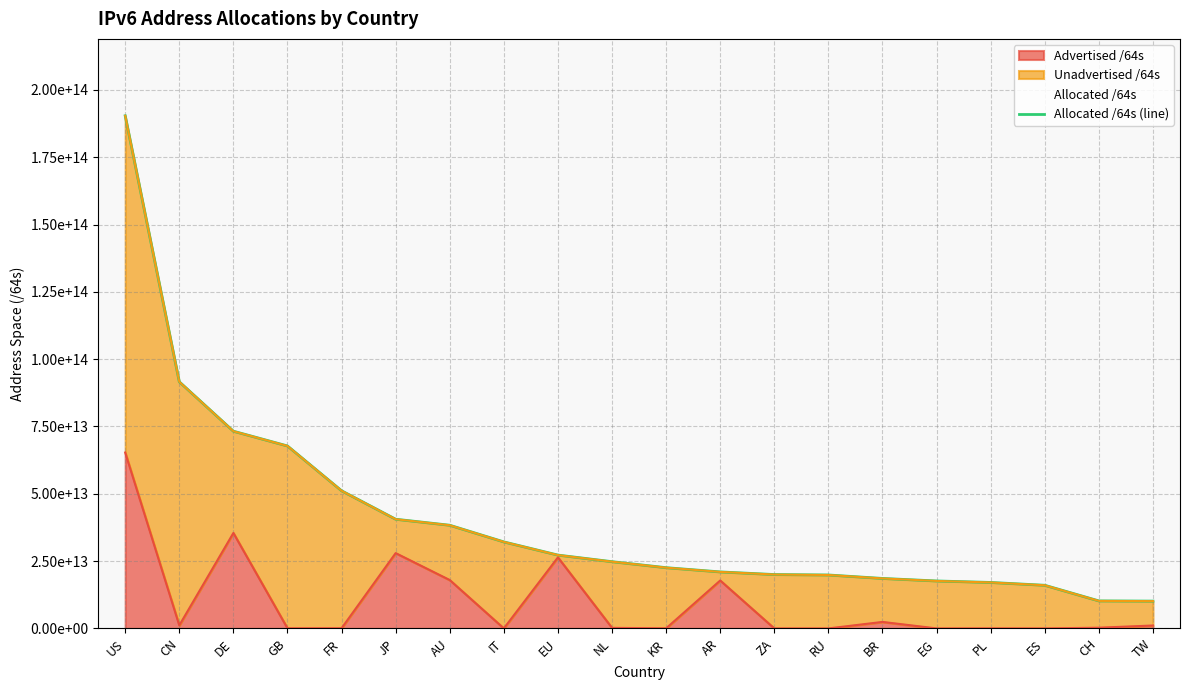

Read the value at EU, to the nearest 100.

27242978345000